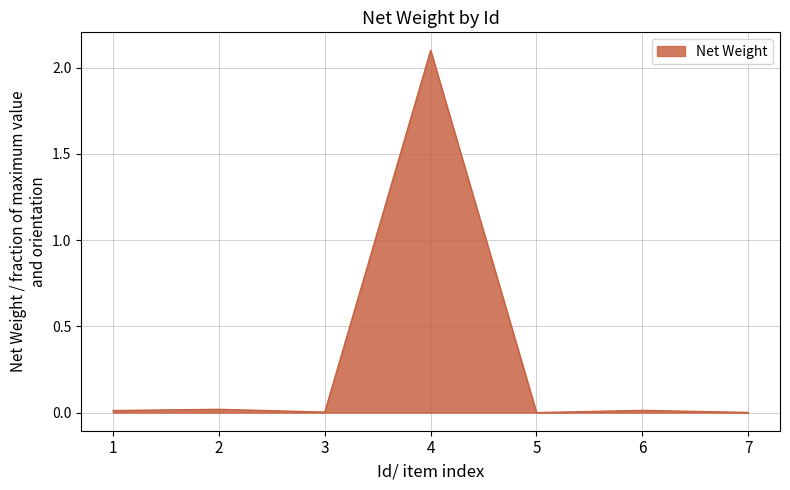

What is the difference between the maximum and minimum values?

2.1